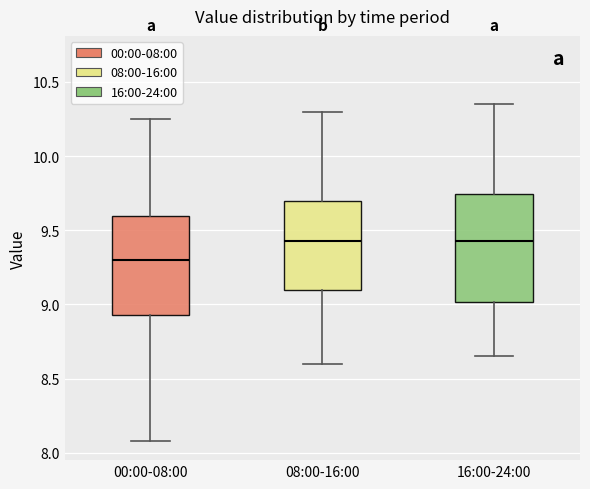

Comparing the boxes themselves (not the whiskers), which one is the tallest?

16:00-24:00